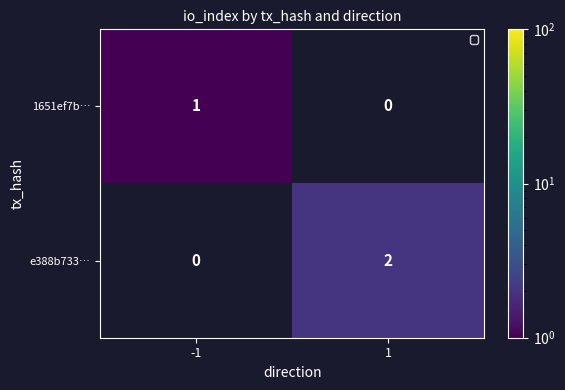

Is the value of e388b733… at 1 greater than the value of 1651ef7b… at 1?

Yes